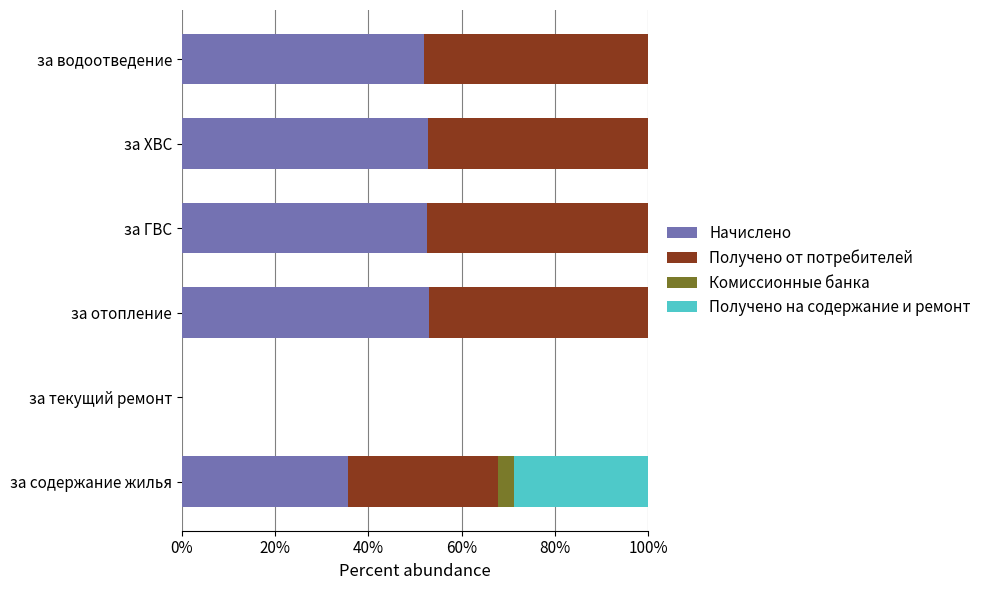

What is the sum of all Начислено values?

245.9